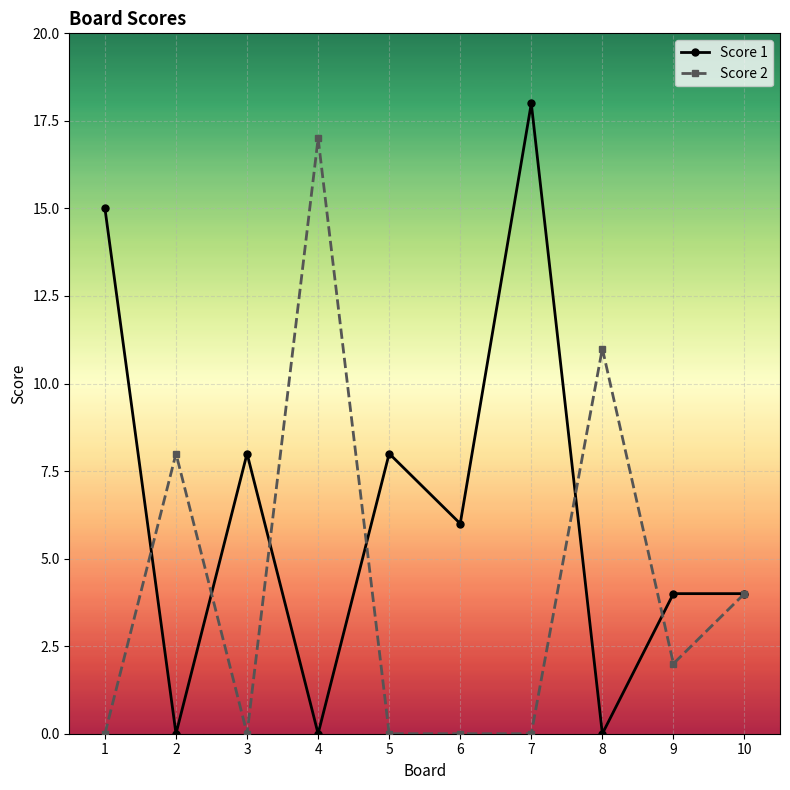

List the series in order of their peak value, lowest first.

Score 2, Score 1